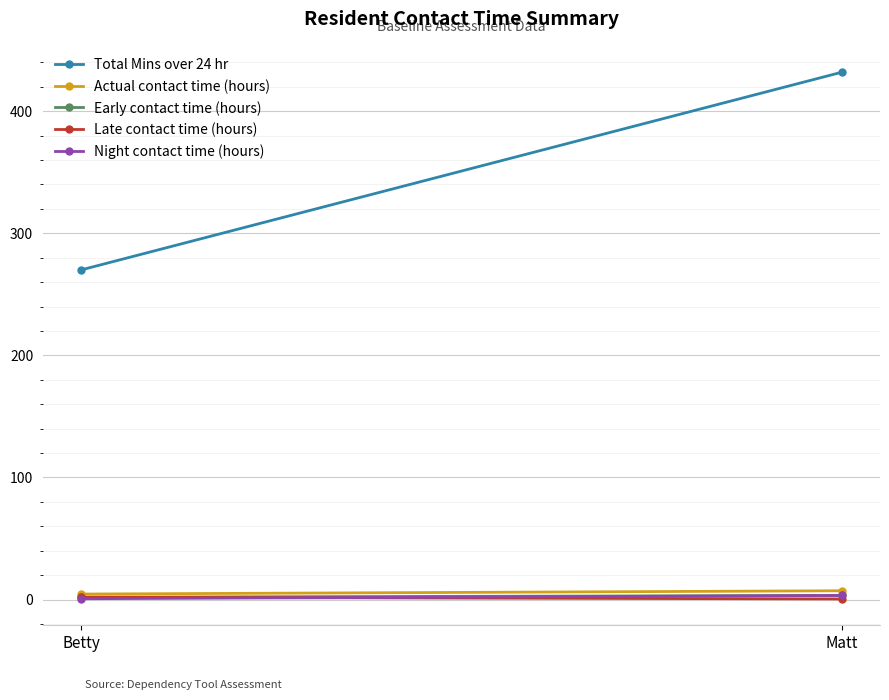

What is the value of the Early contact time (hours) point at the 2nd from the left?

3.3